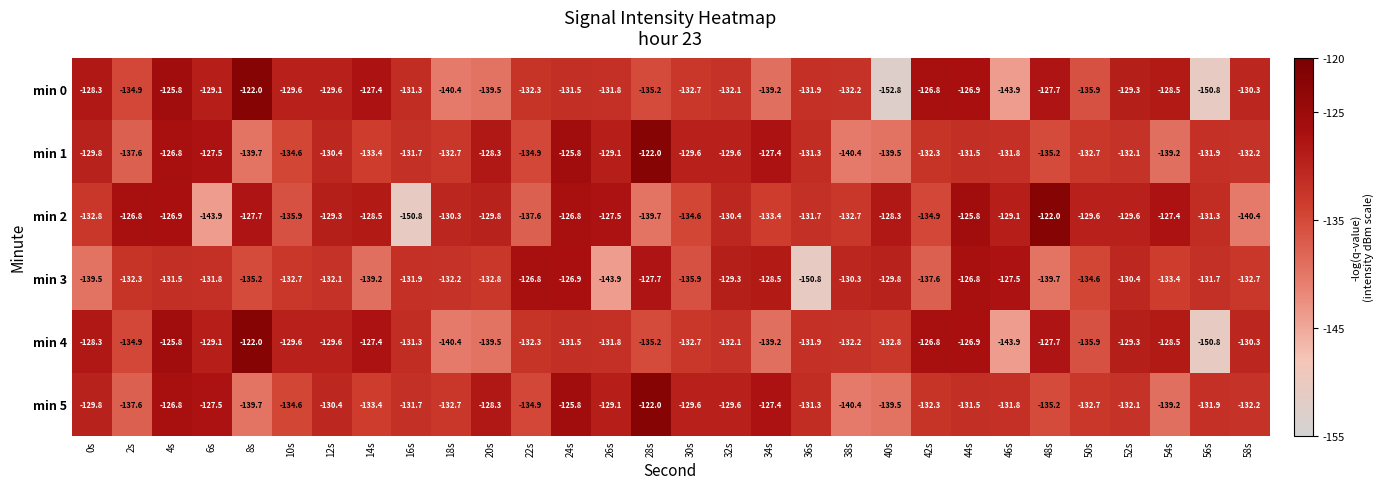

What is the difference between the min 3 values at 4s and 46s?

4.0